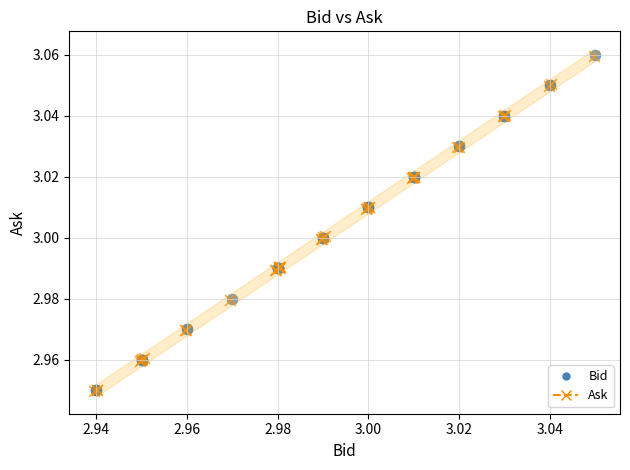

What are all the series names shown in the legend?

Bid, Ask